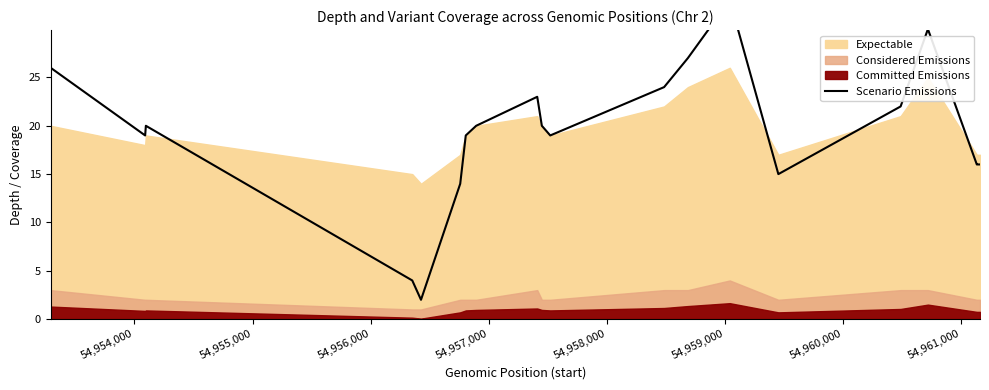

How many data points does each series have?

20